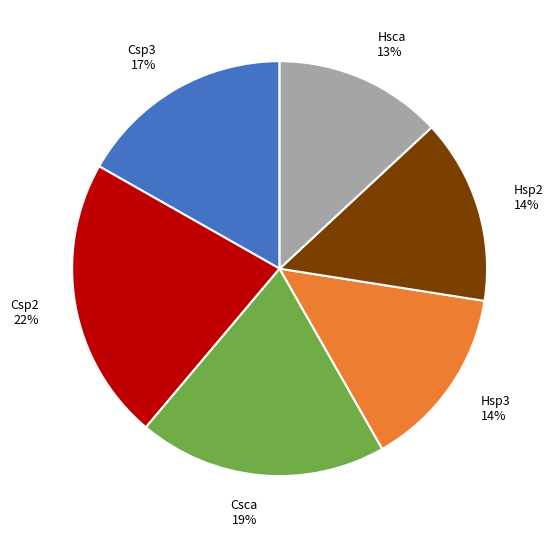

To the nearest percent, what portion does Hsp2 represent?

14%